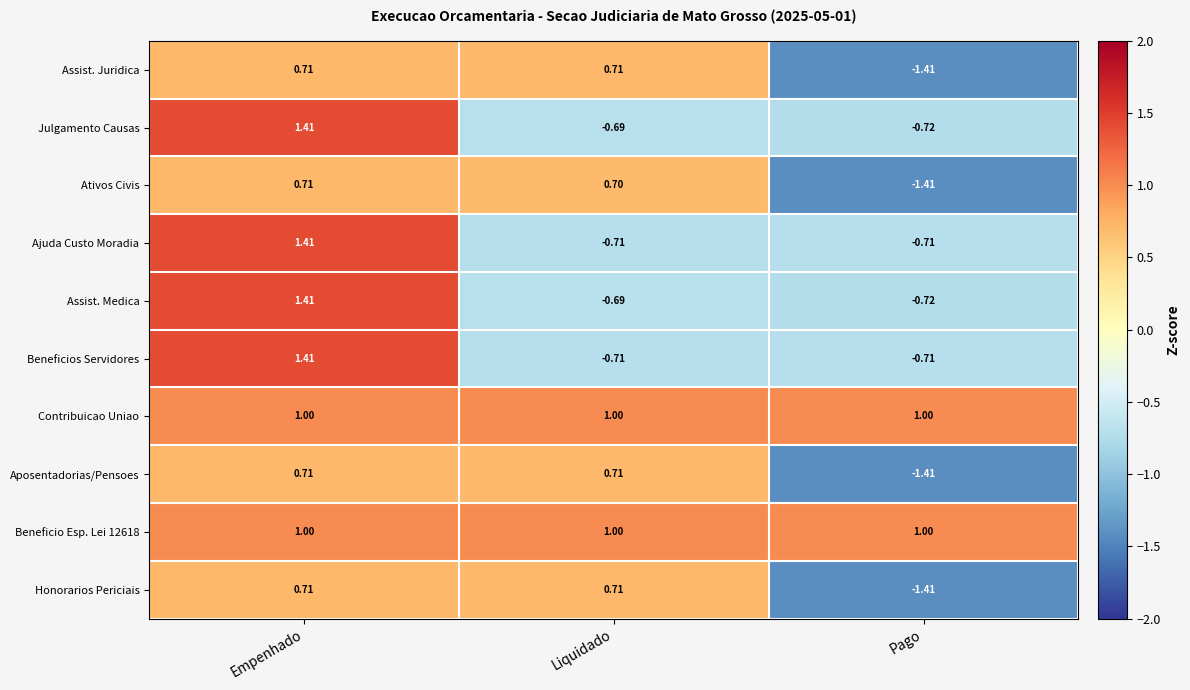

Which category has the highest value in the Ajuda Custo Moradia series?

Empenhado